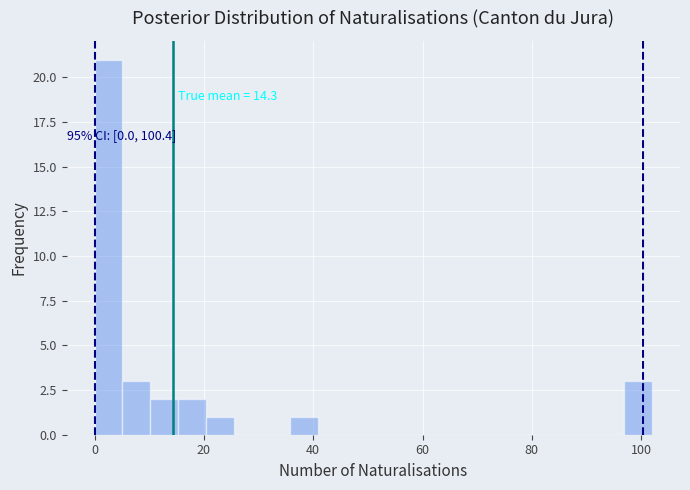

Read against the x-axis, roughly where is the centre of the tallest bar?

2